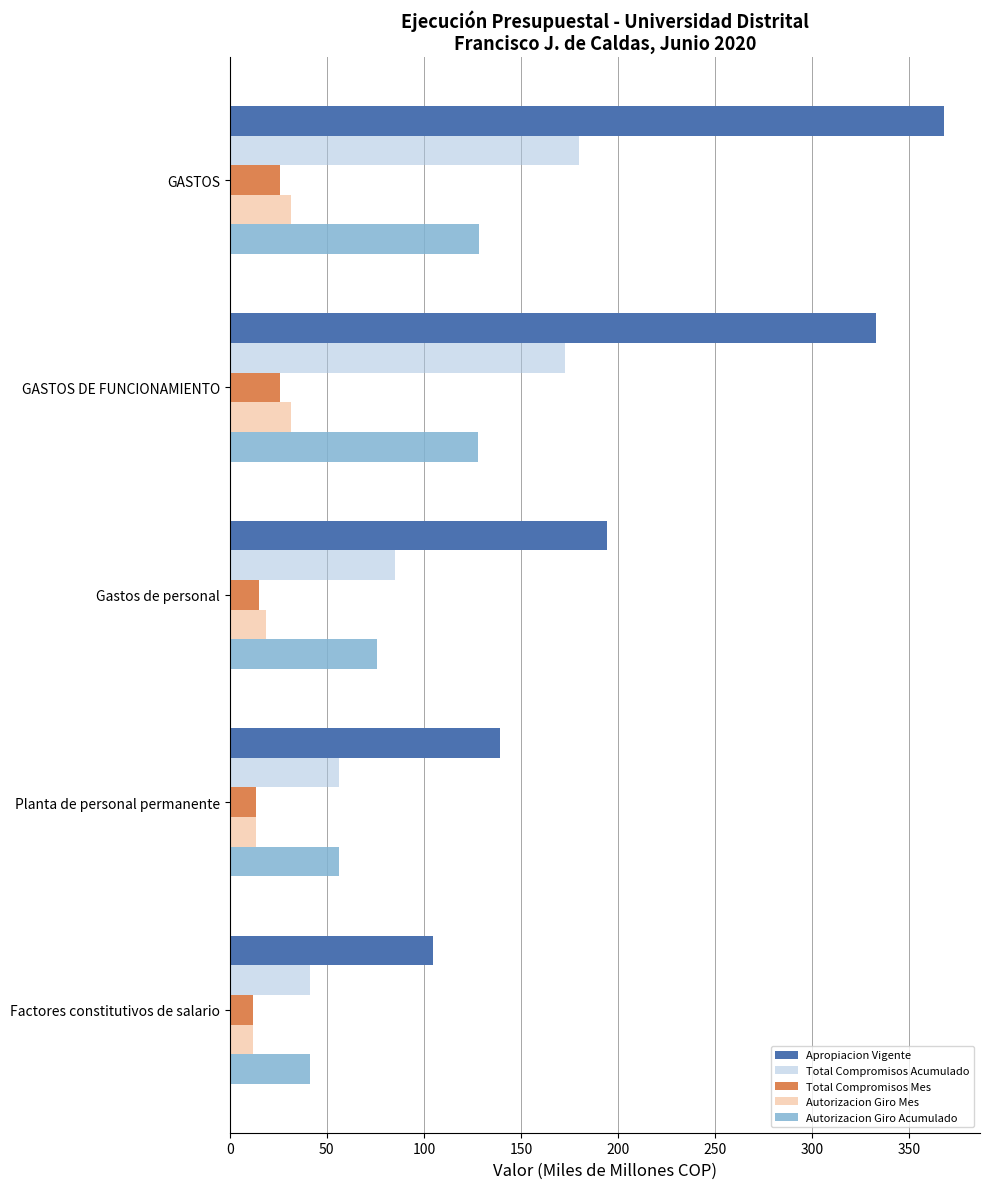

What is the spread (max minus min) of values at Factores constitutivos de salario?

92.3